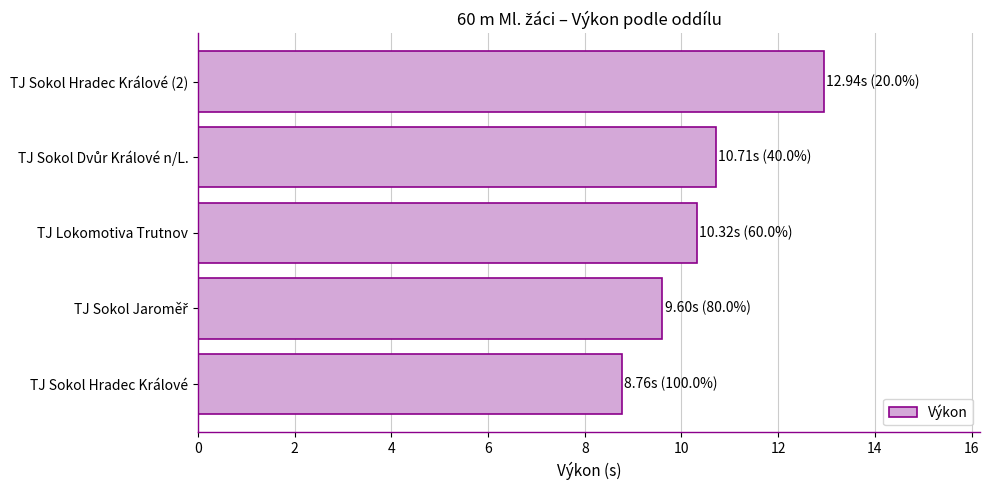

What is the smallest value displayed?

8.8